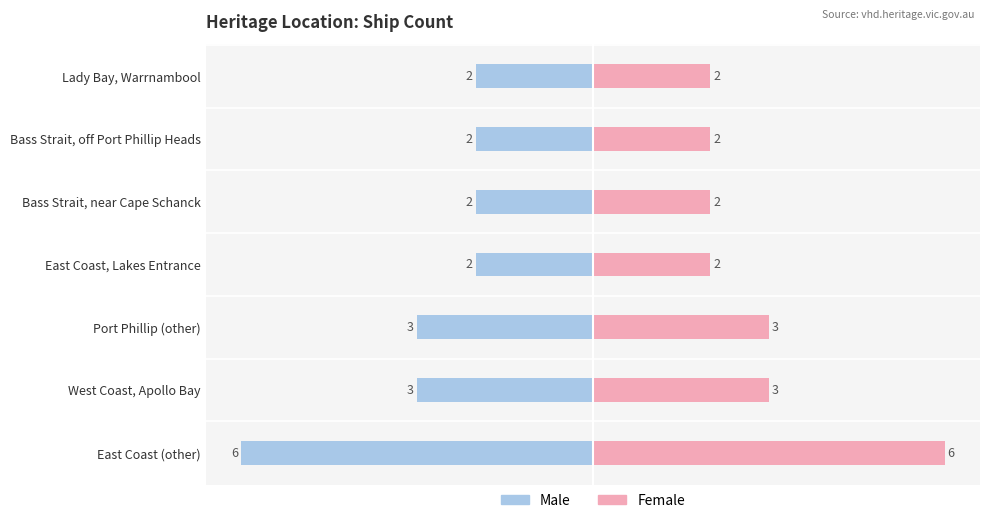

At East Coast (other), list the series in order from largest to smallest.

Female, Male